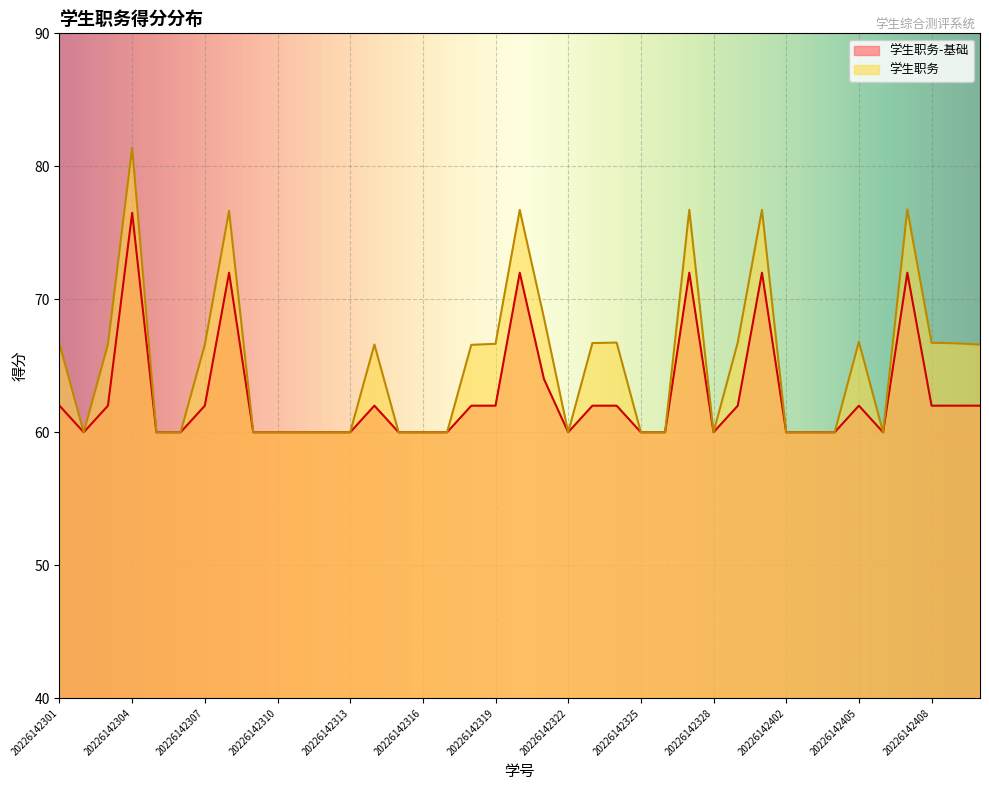

At which label does 学生职务 first exceed 66?

20226142301